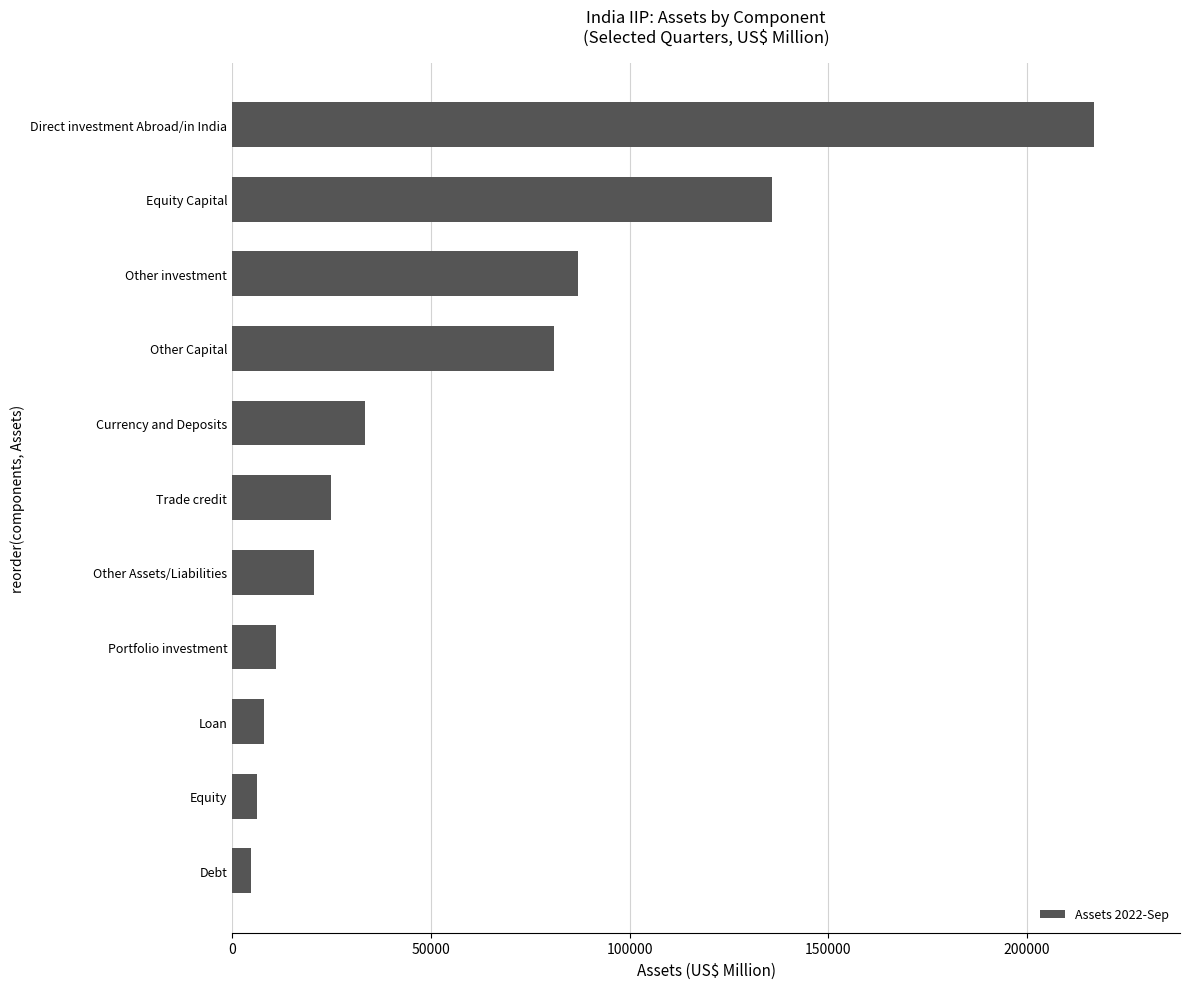

What is the change in value from Currency and Deposits to Equity Capital?

+102271